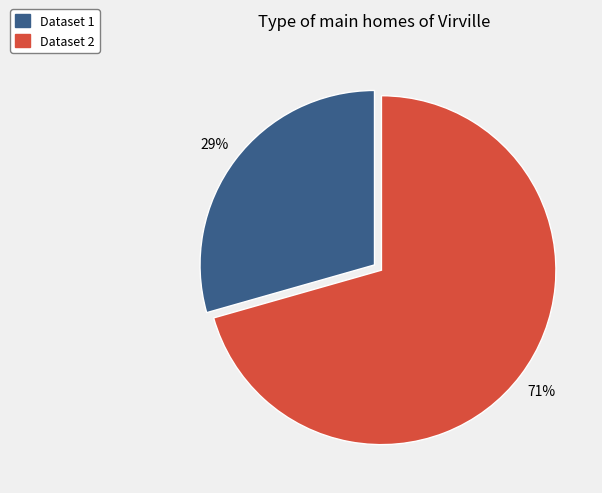

How many slices are in this pie chart?

2